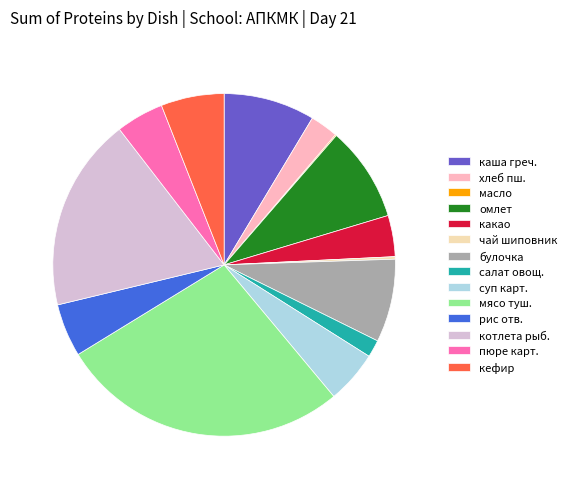

What is the largest slice in the pie chart?

мясо туш.